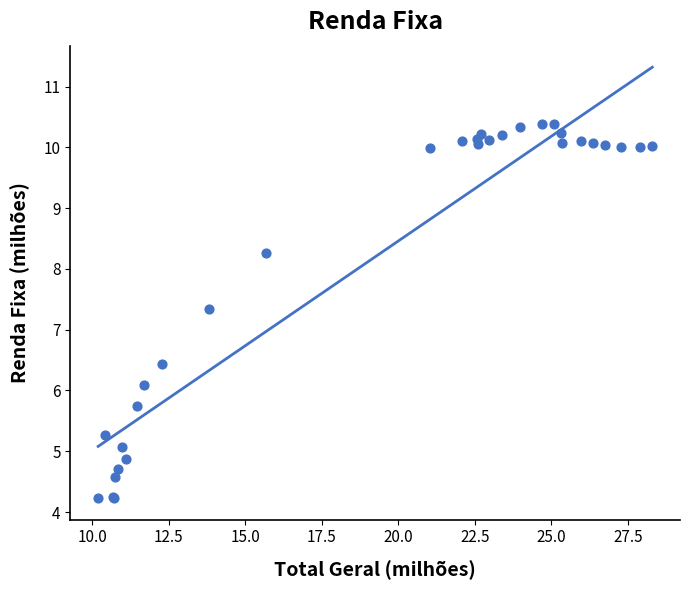

What Y value in the scatter plot is closest to 7?

7.3